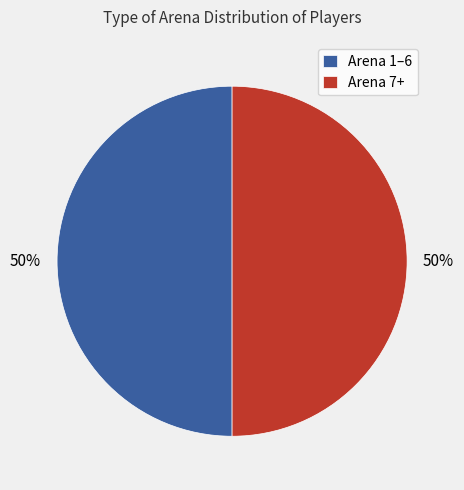

True or false: Arena 7+ accounts for 50% of the total.

True